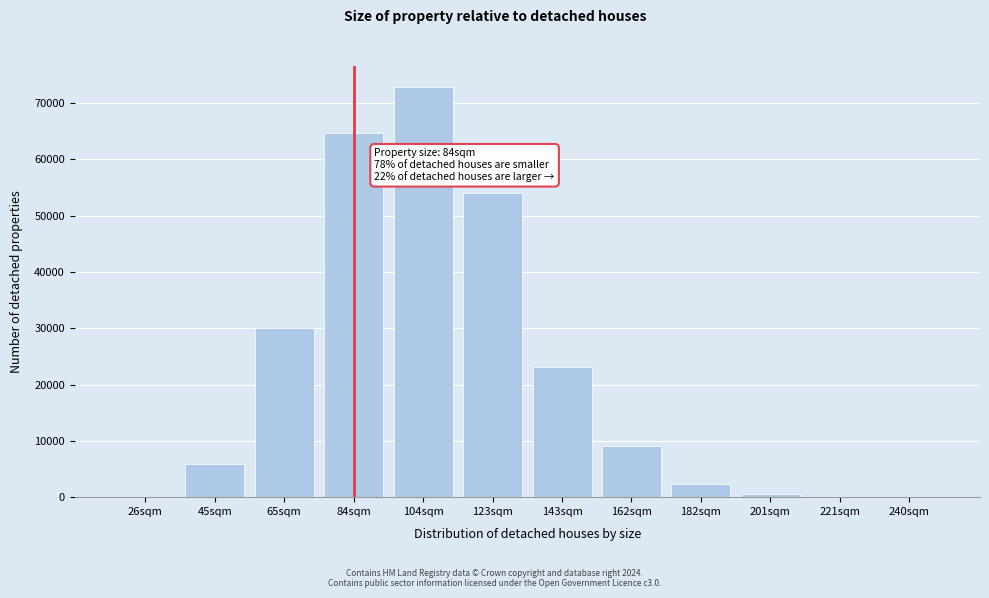

Where is the data nearest to the value 36486?

65sqm